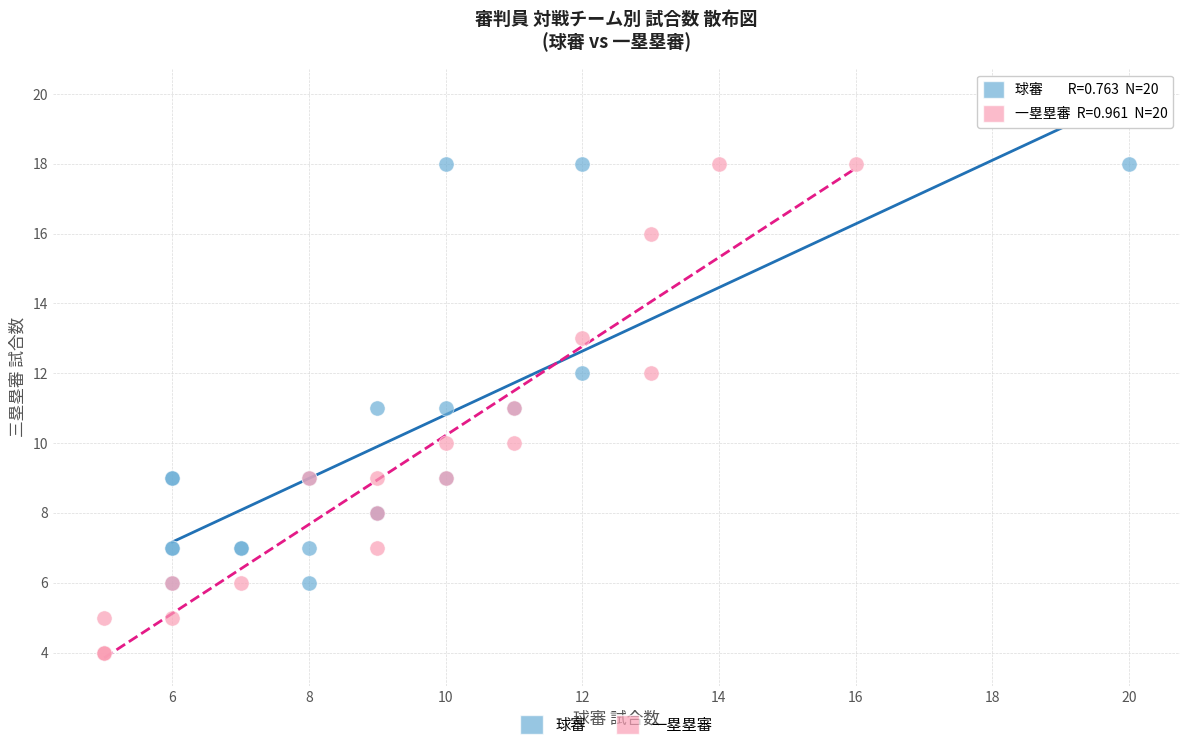

Which series has the widest spread of Y values?

一塁塁審